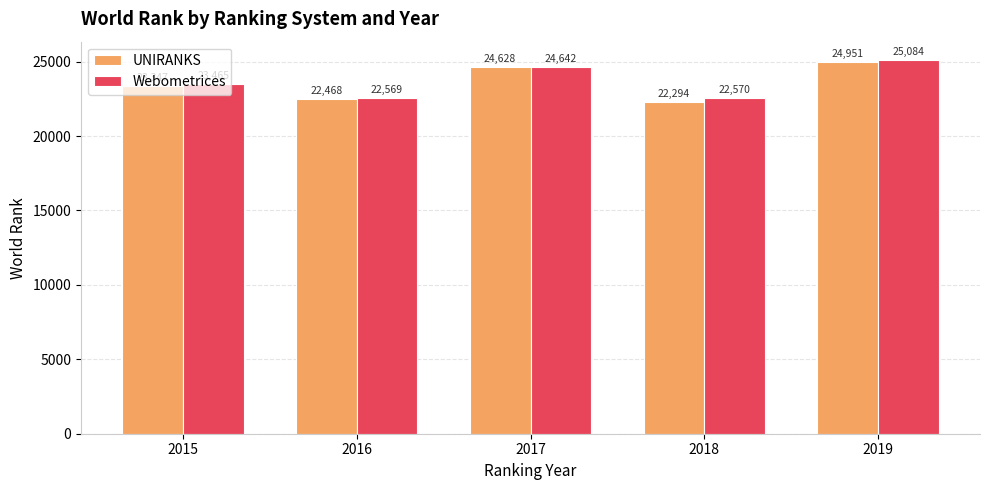

True or false: Webometrices has a value of 42275 at 2017.

False